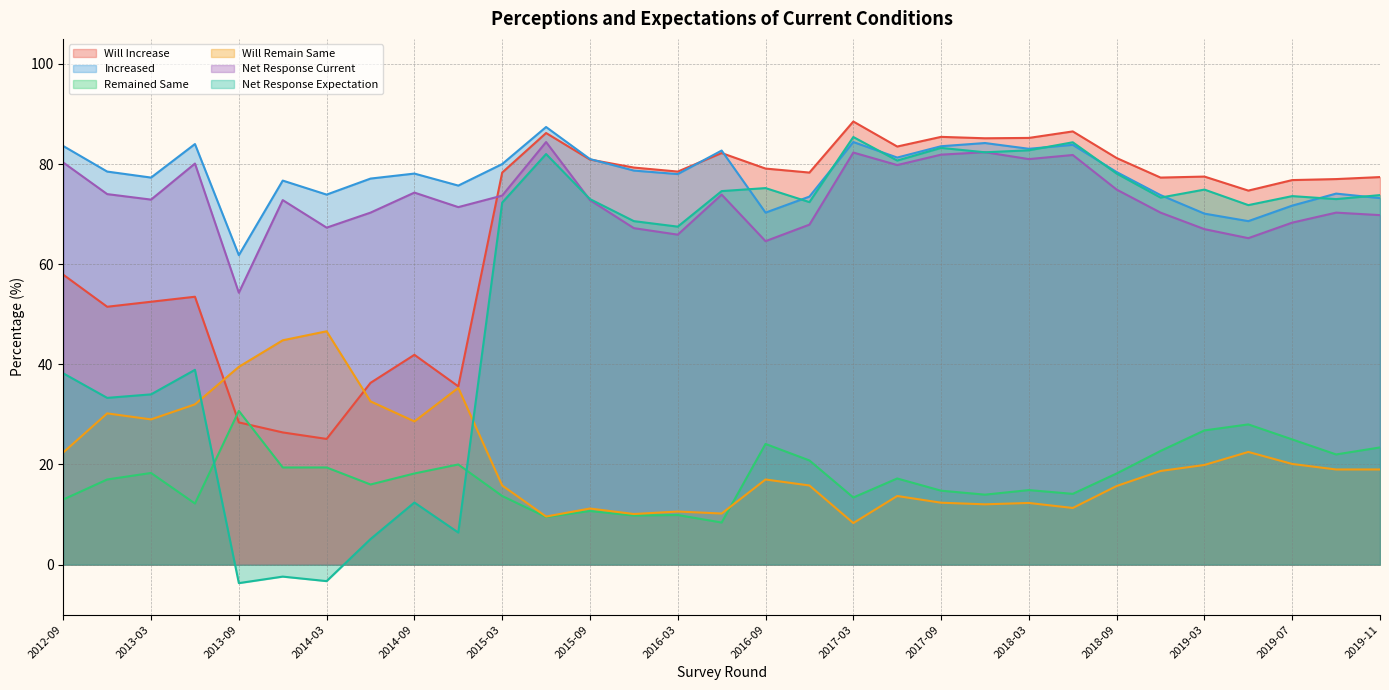

True or false: Increased and Remained Same intersect in this chart.

False